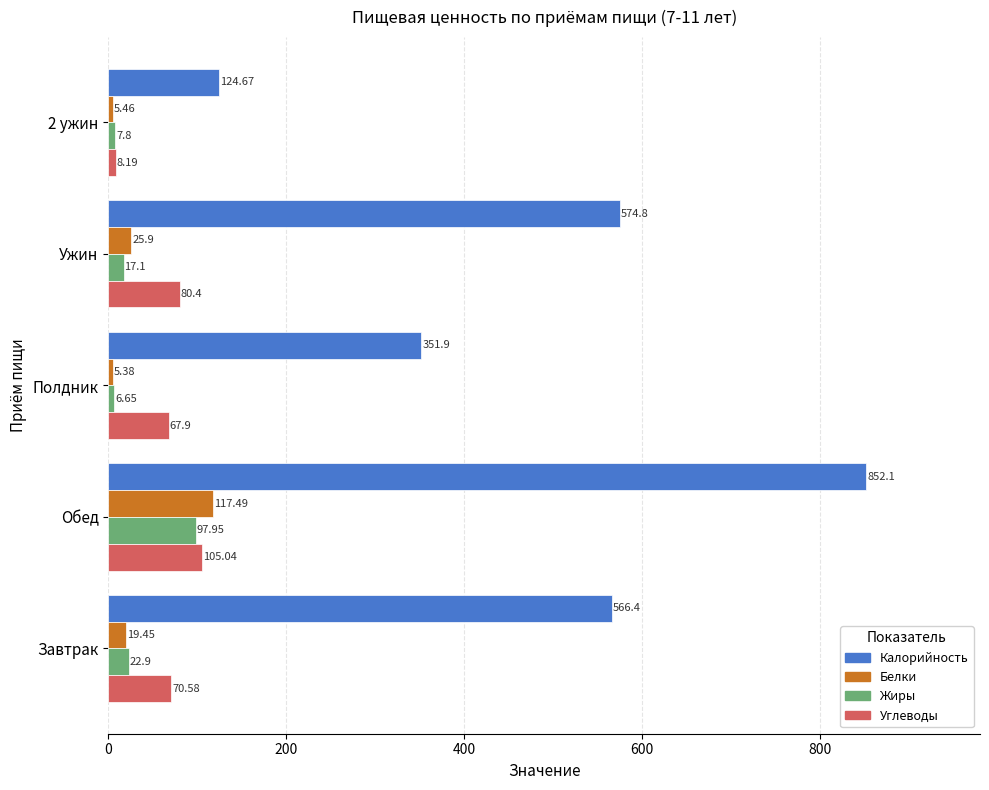

At which label is Белки closest to 61?

Ужин